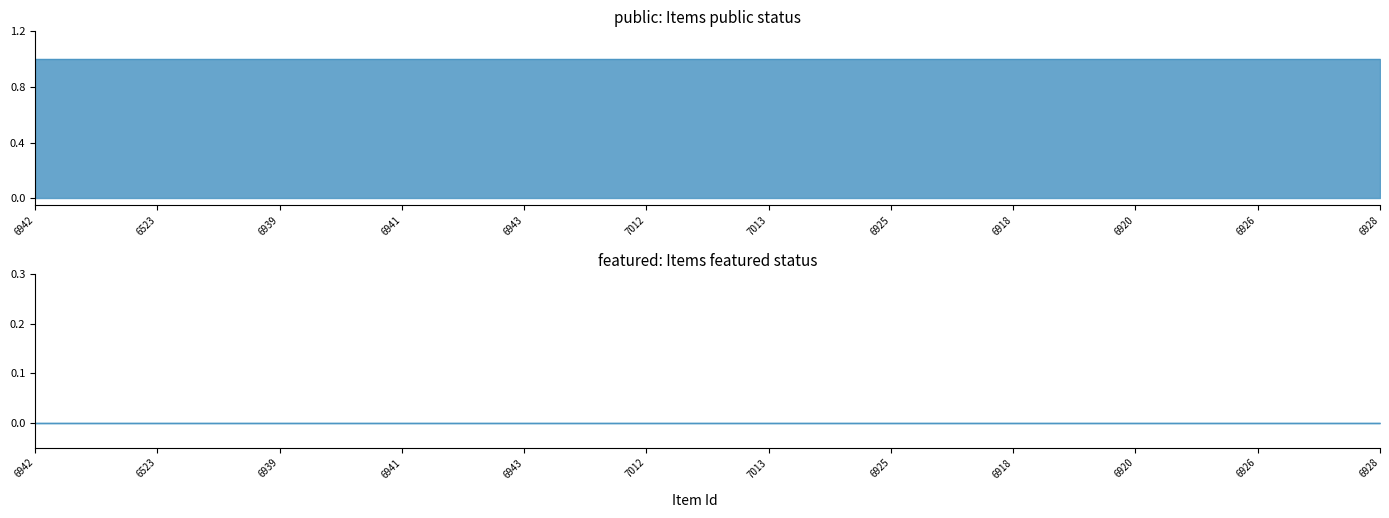

What position from the left is 6918?

9